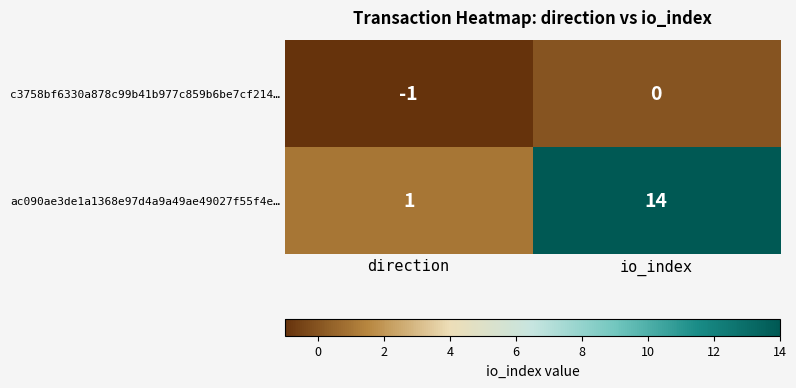

At direction, list the series in order from largest to smallest.

ac090ae3de1a1368e97d4a9a49ae49027f55f4e…, c3758bf6330a878c99b41b977c859b6be7cf214…